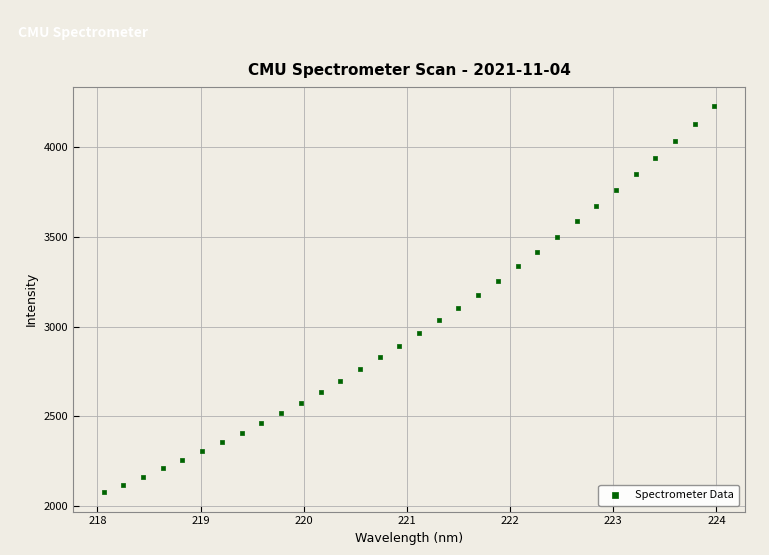

What is the range of Y values (max minus min)?

2155.9